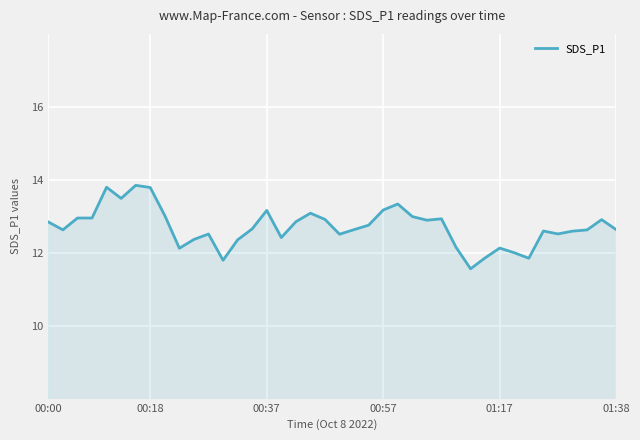

What is the difference between the maximum and minimum values?

2.3